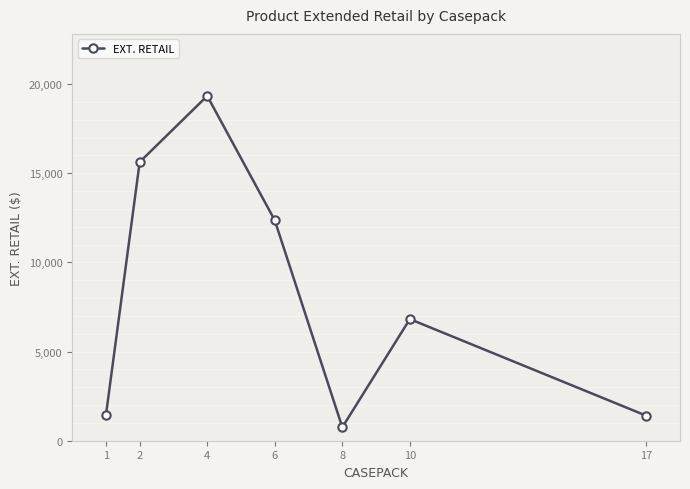

What is the value of the 2nd point from the left?

15628.4